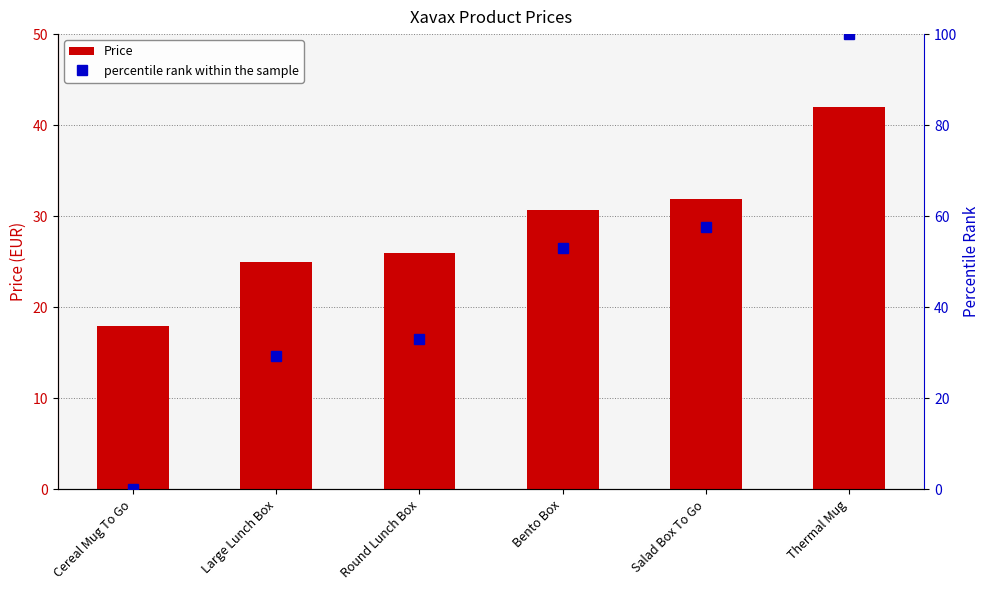

Rank the series at Cereal Mug To Go from highest to lowest value.

Price, percentile rank within the sample